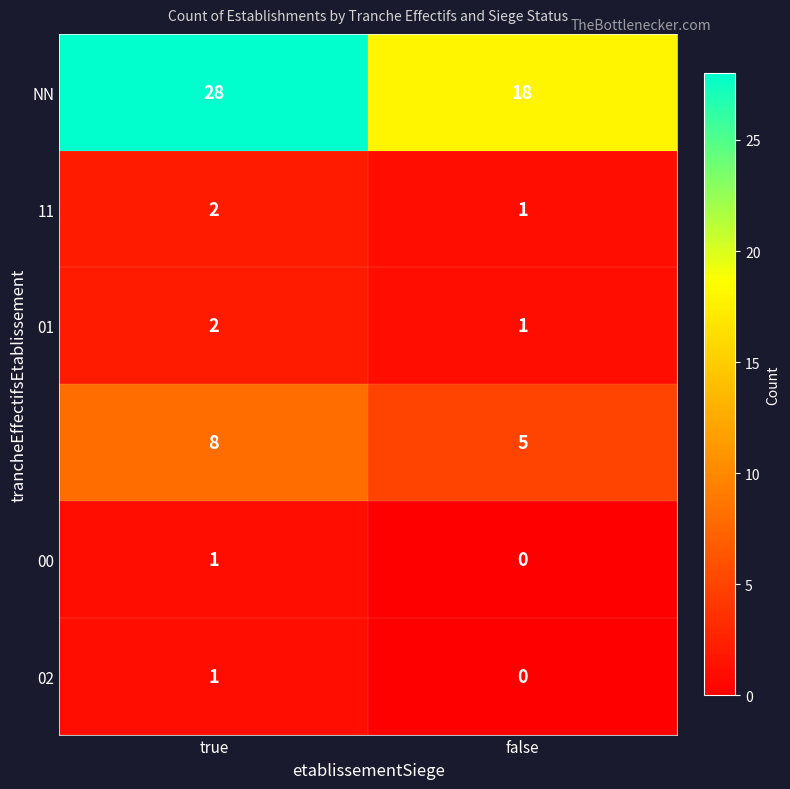

What is the total value across all series at true?

42